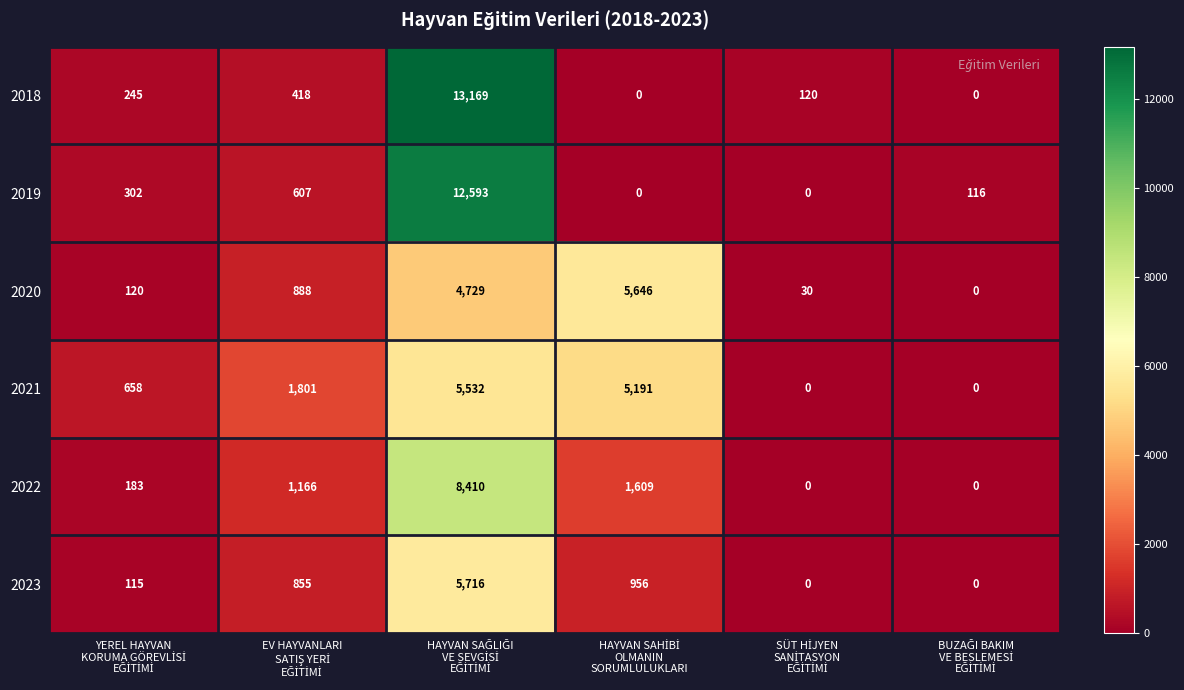

Which series has the largest range (max minus min)?

2018